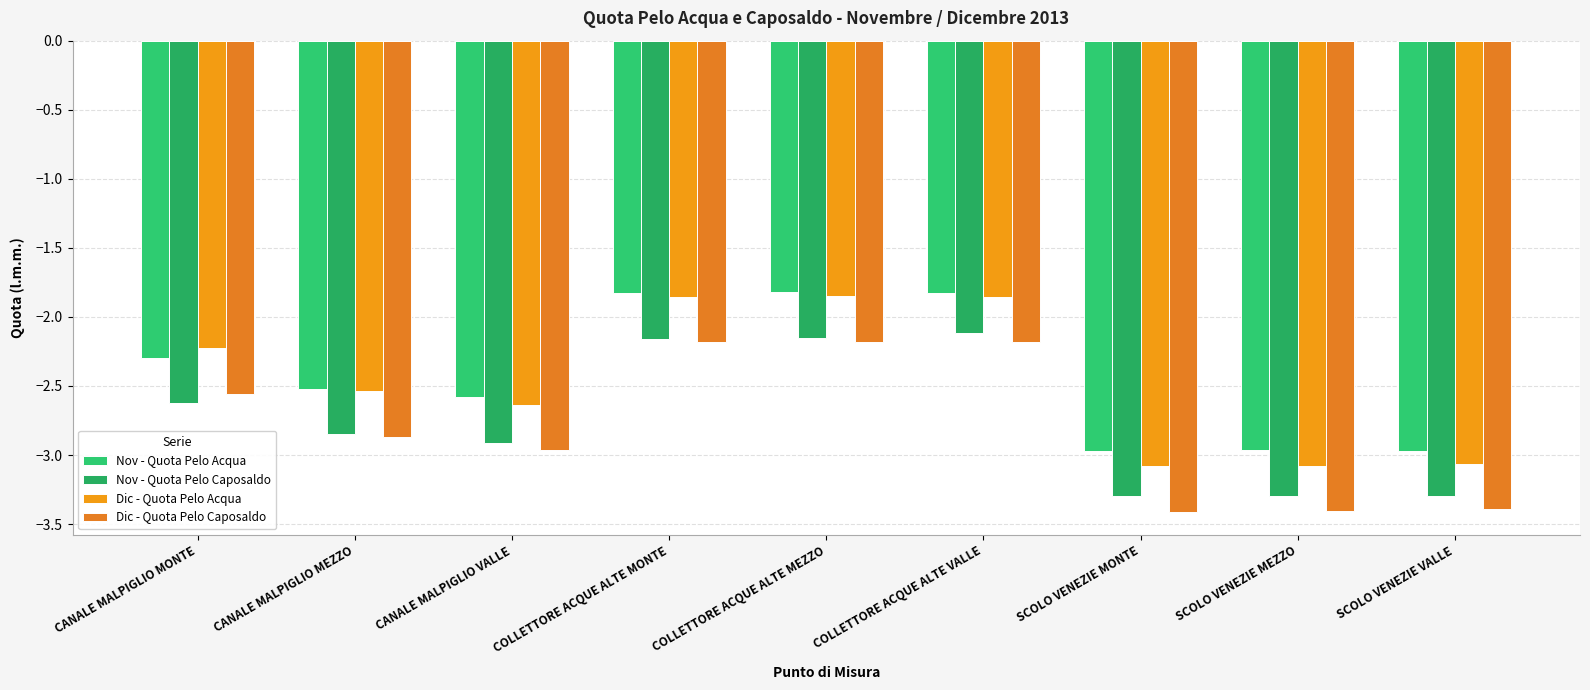

How many bars are there in each group?

4